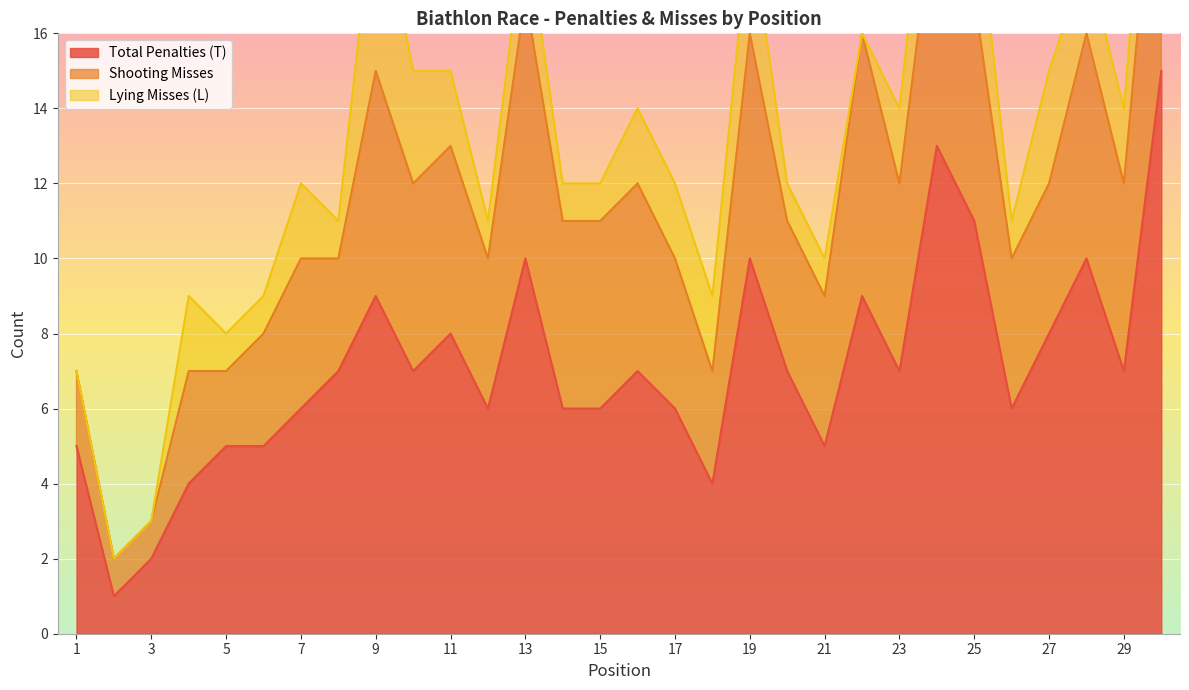

How many lines are shown in the chart?

3